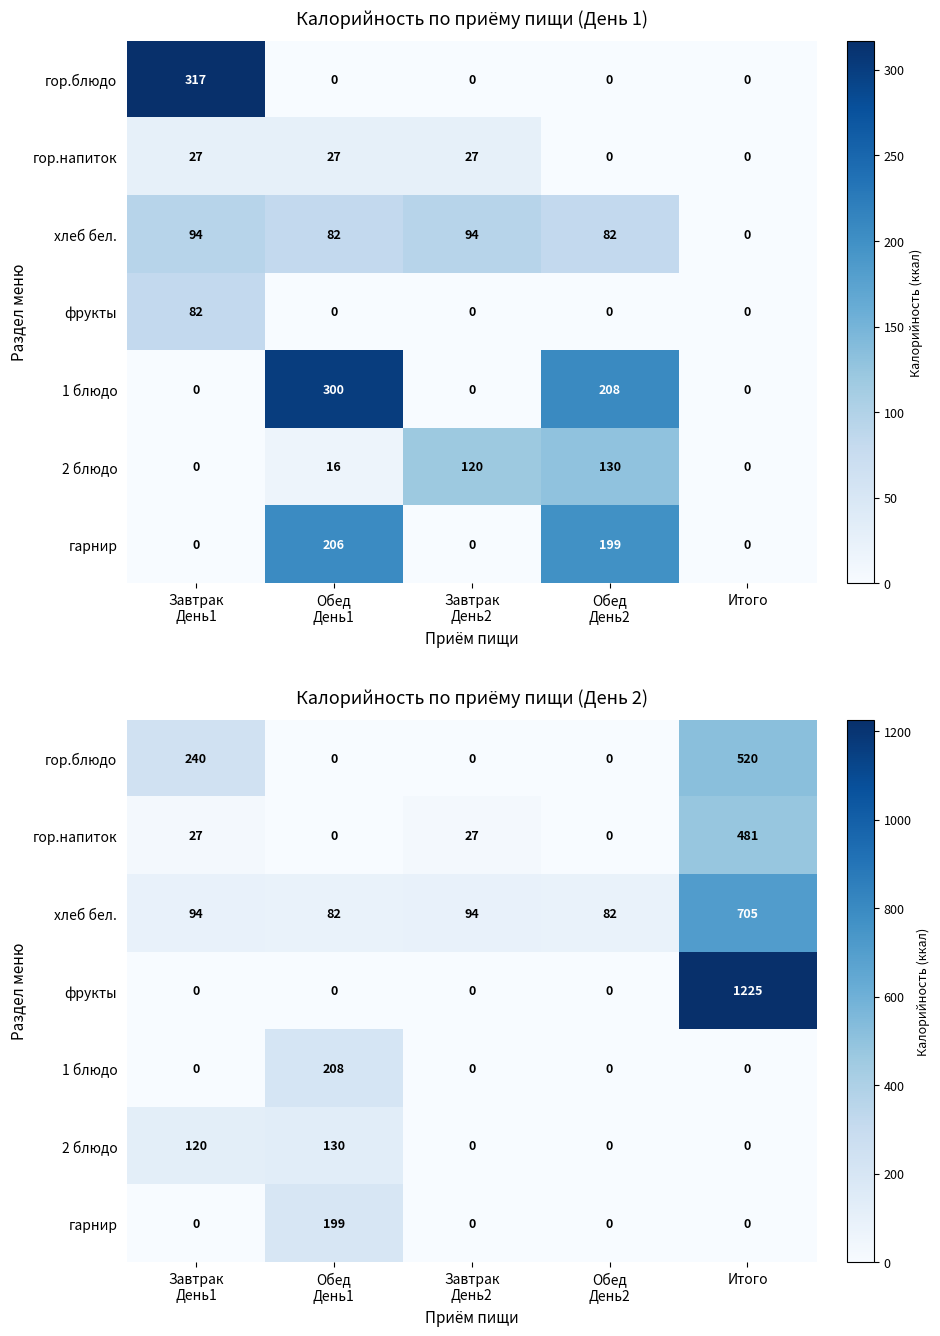

How many series are shown in this chart?

7